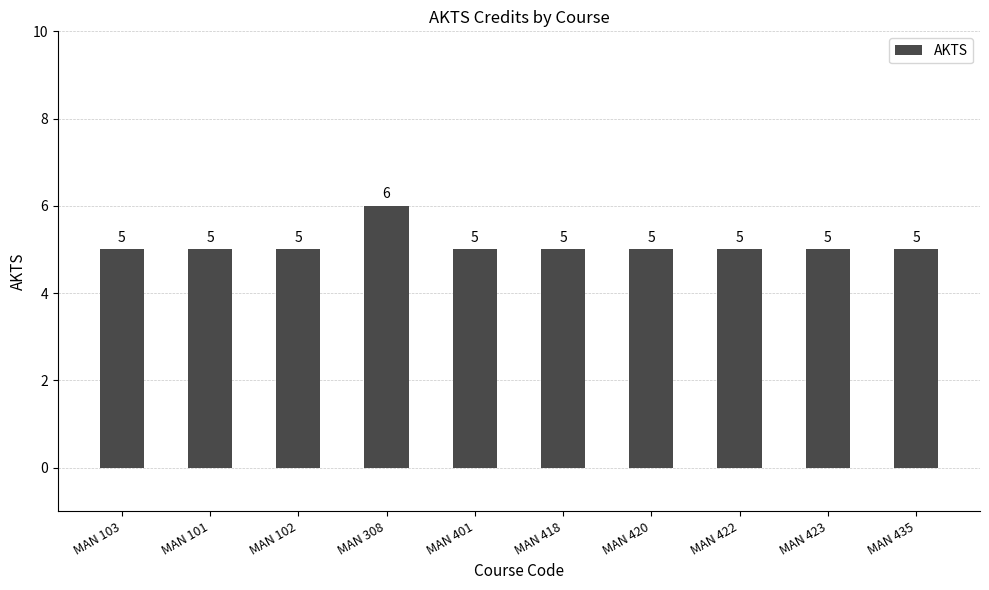

Does the chart contain any negative values?

No